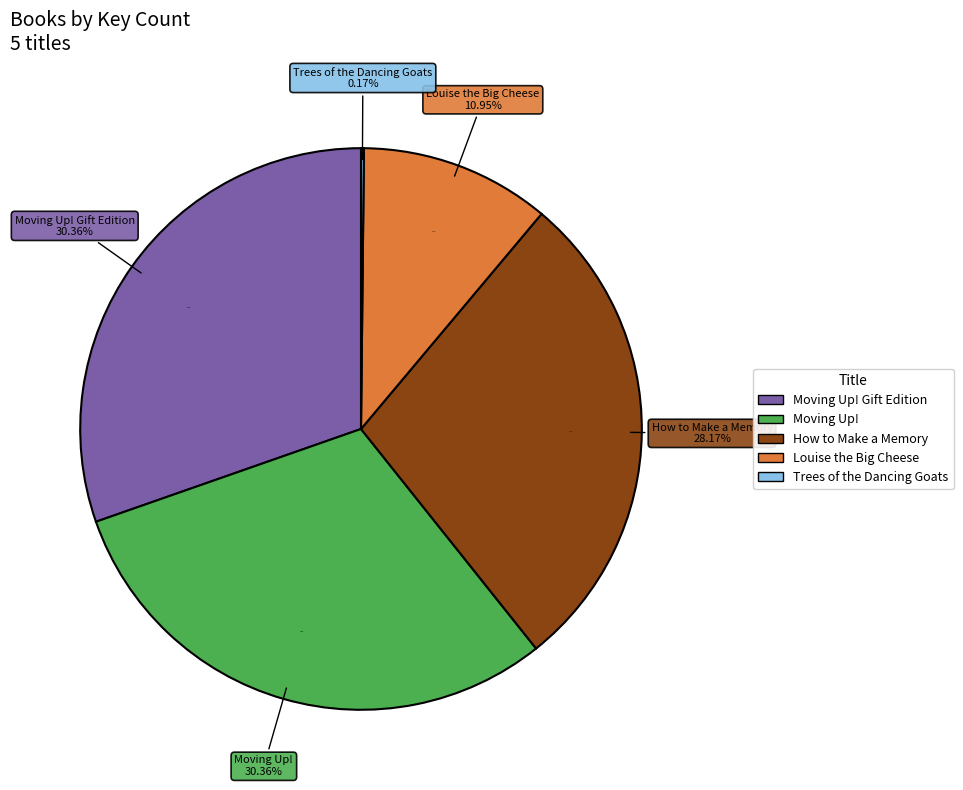

To the nearest percent, what is the difference between the largest and smallest slice percentages?

30%